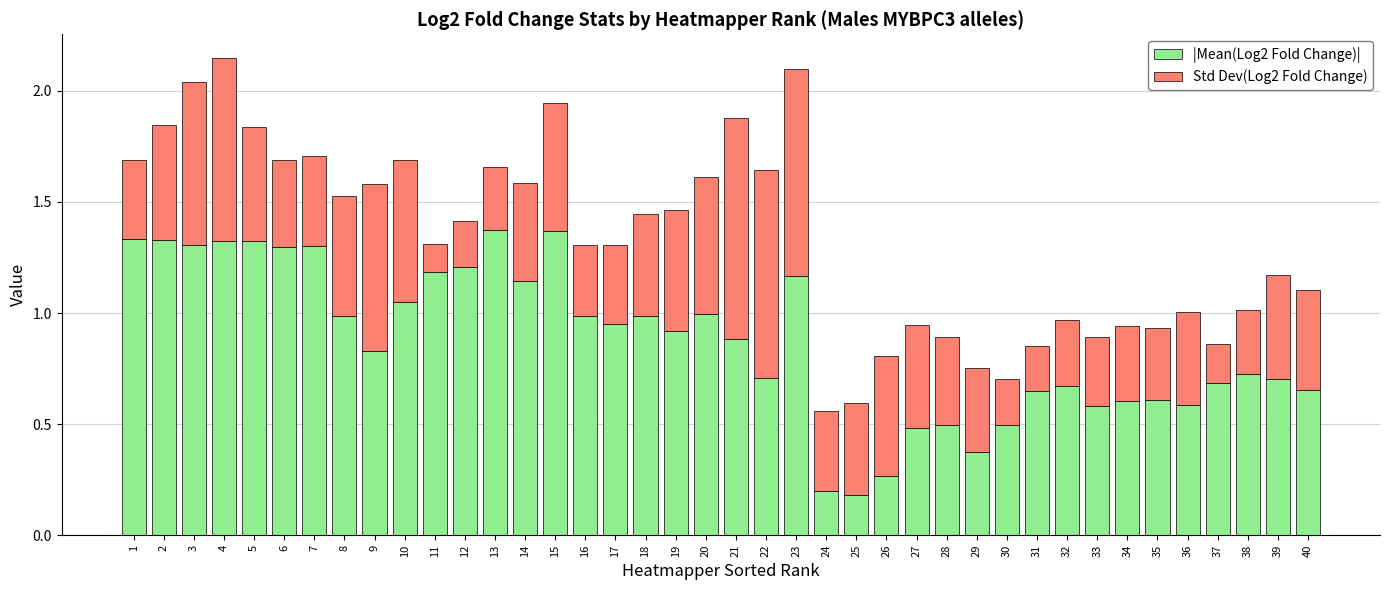

What is the total value across all series at 1?

1.7